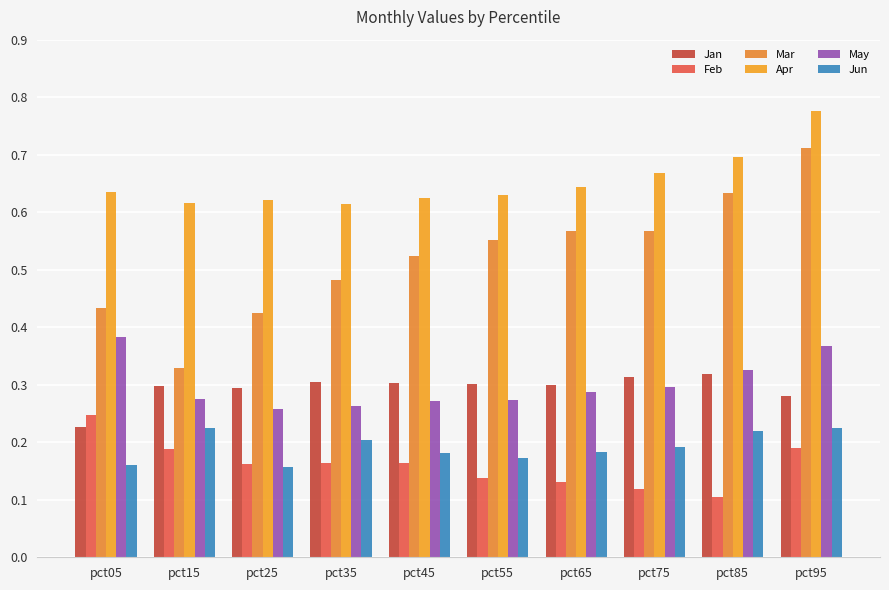

What is the total value across all series at pct35?

2.0